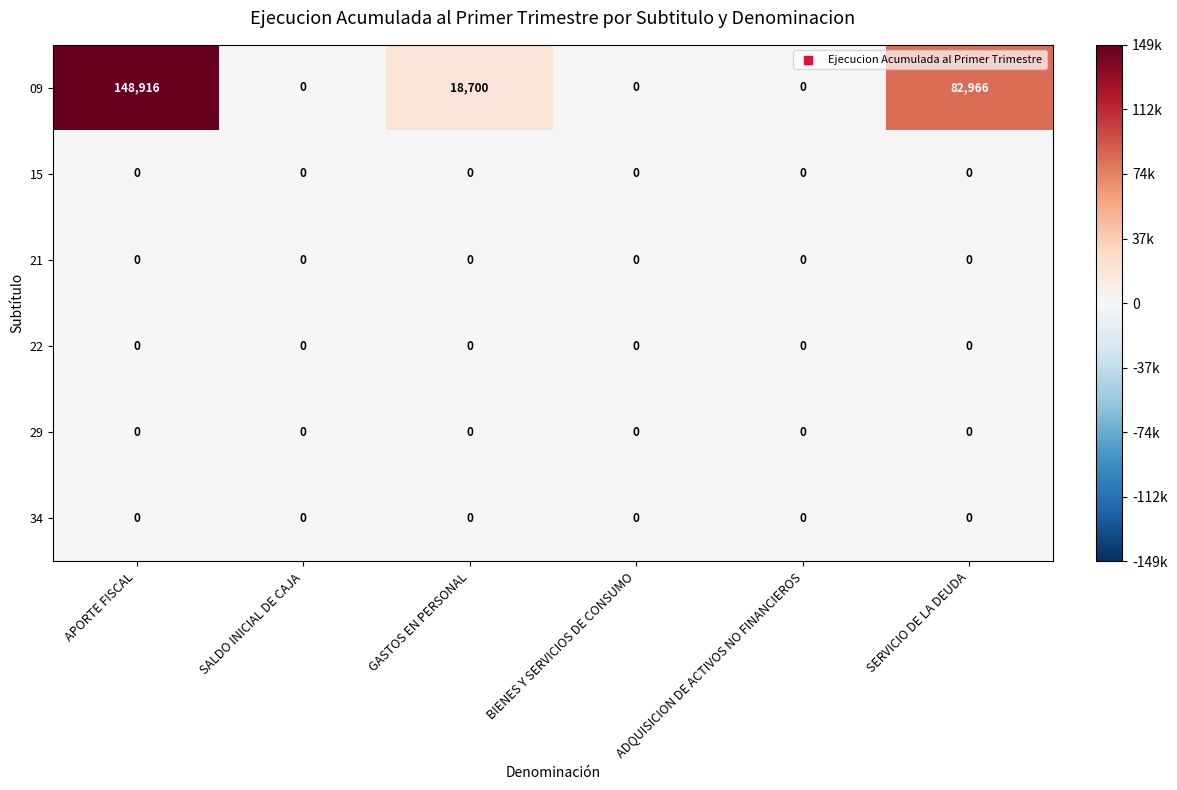

Between APORTE FISCAL and BIENES Y SERVICIOS DE CONSUMO, which series saw the biggest shift?

09